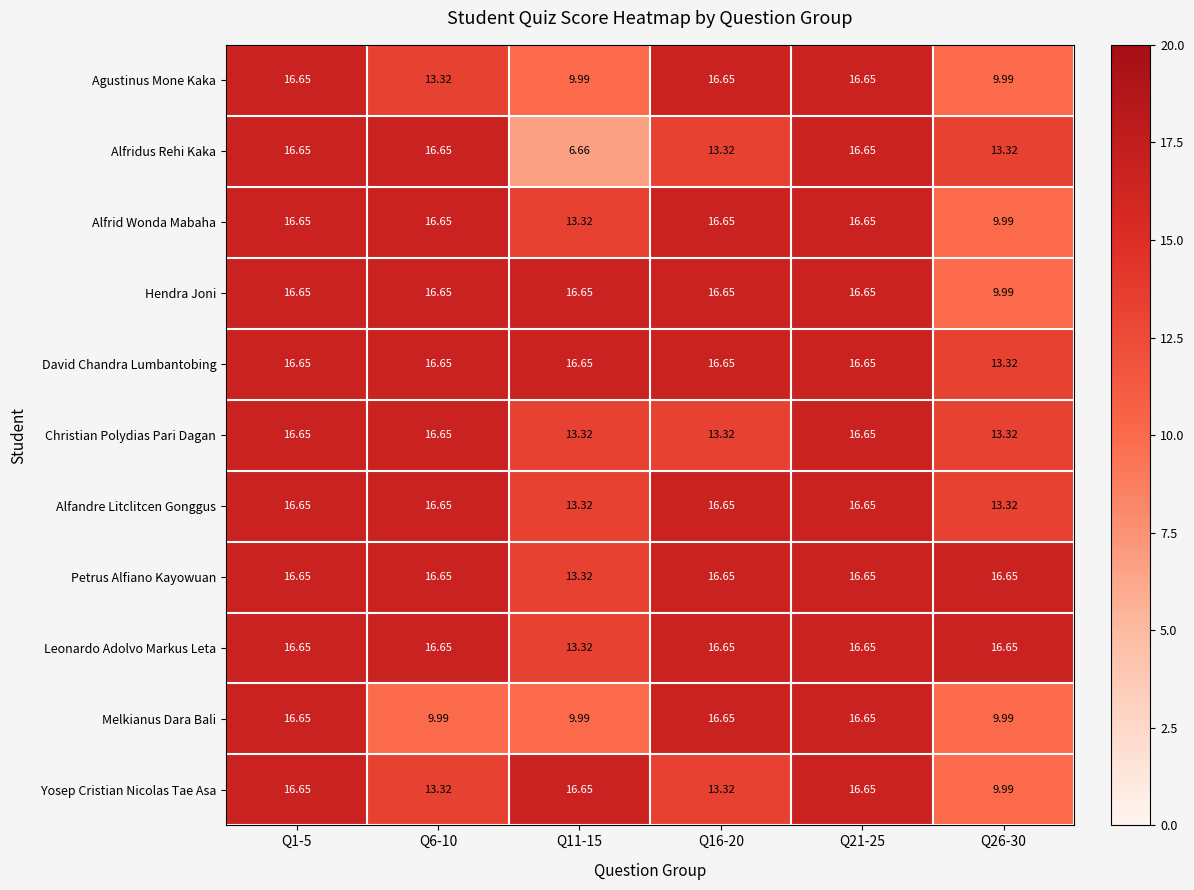

Which series has the widest spread of values?

Alfridus Rehi Kaka